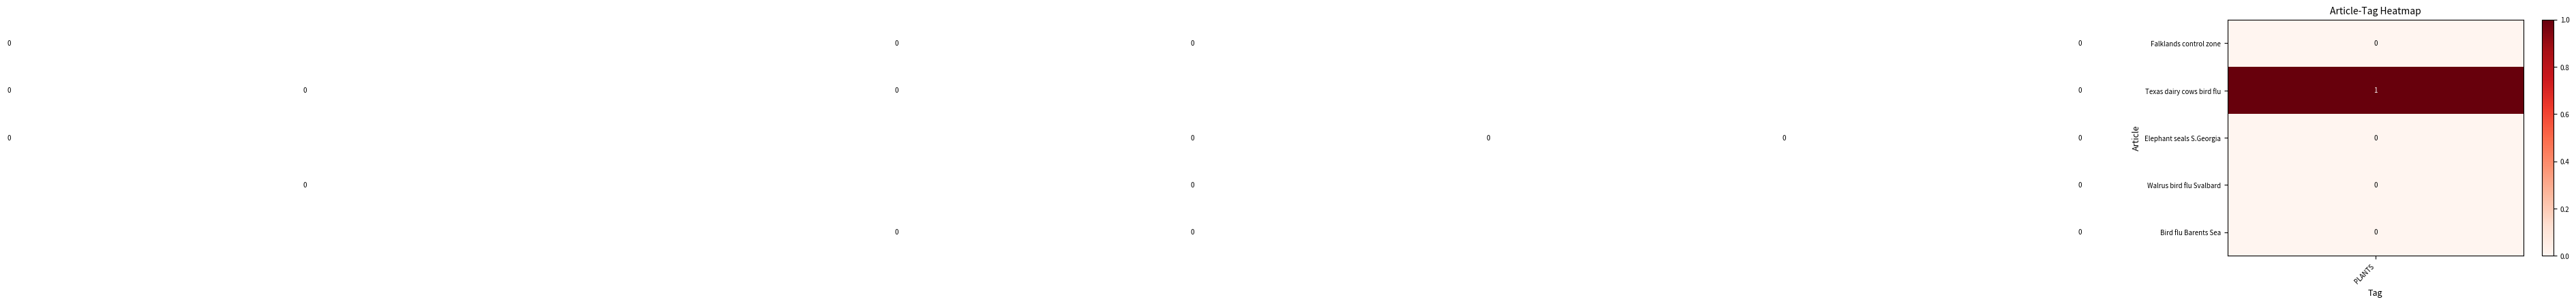

What is the sum of all Bird flu Barents Sea values?

5